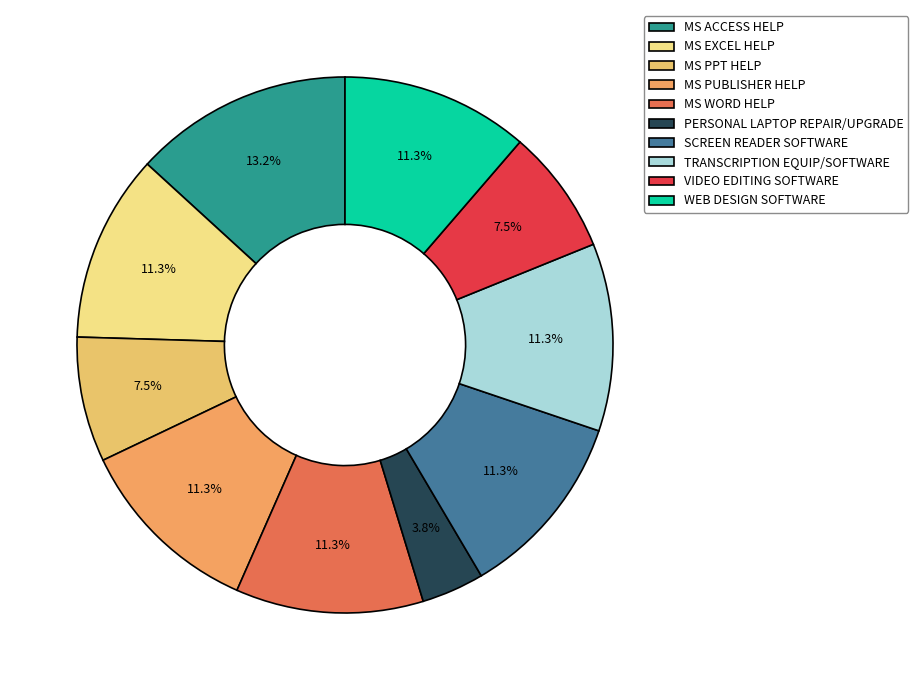

How much of the chart is everything except SCREEN READER SOFTWARE?

88.7%